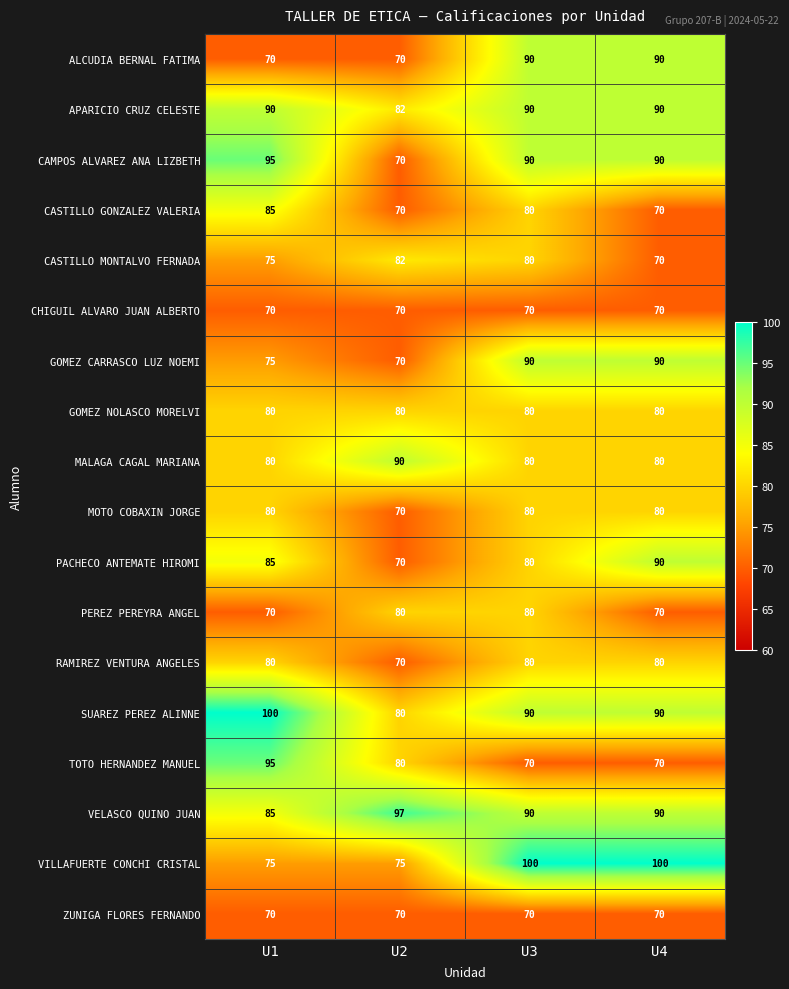

Count the number of categories in the chart.

4